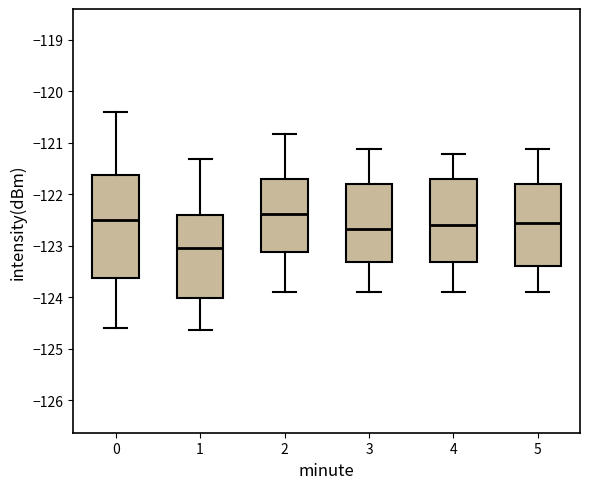

Which box's median line is the highest?

2